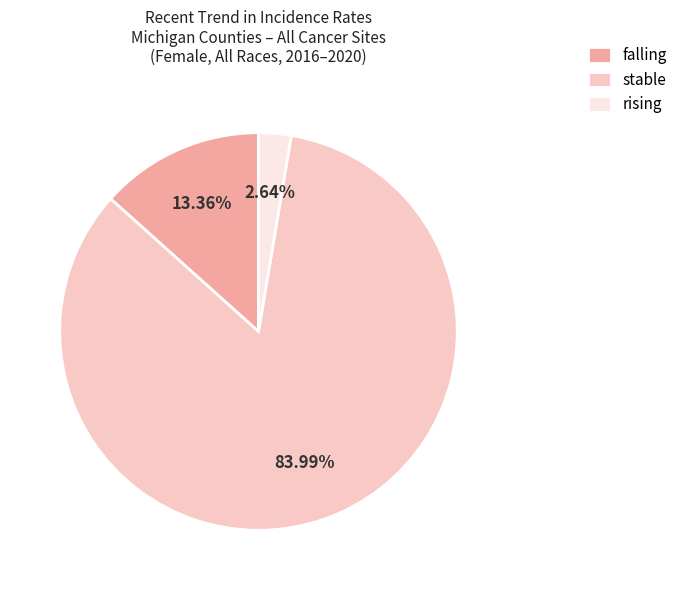

Which category has the smallest portion of the pie?

rising